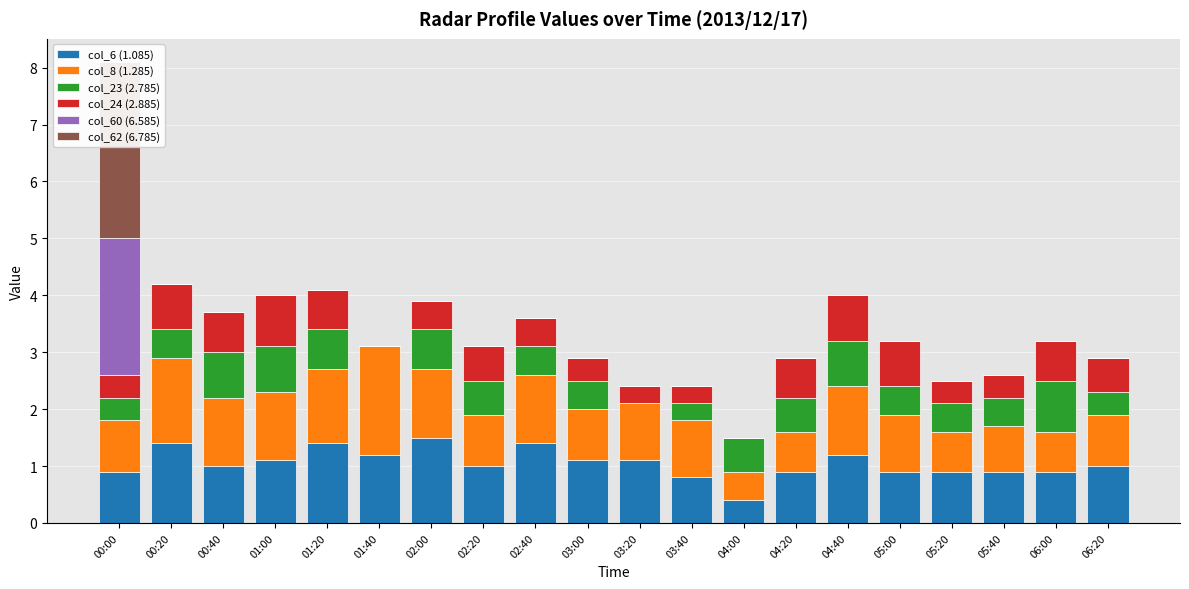

Reading left to right, what are all the values shown in this chart?

col_6 (1.085): 0.9	1.4	1.0	1.1	1.4	1.2	1.5	1.0	1.4	1.1	1.1	0.8	0.4	0.9	1.2	0.9	0.9	0.9	0.9	1.0
col_8 (1.285): 0.9	1.5	1.2	1.2	1.3	1.9	1.2	0.9	1.2	0.9	1.0	1.0	0.5	0.7	1.2	1.0	0.7	0.8	0.7	0.9
col_23 (2.785): 0.4	0.5	0.8	0.8	0.7	0.0	0.7	0.6	0.5	0.5	0.0	0.3	0.6	0.6	0.8	0.5	0.5	0.5	0.9	0.4
col_24 (2.885): 0.4	0.8	0.7	0.9	0.7	0.0	0.5	0.6	0.5	0.4	0.3	0.3	0.0	0.7	0.8	0.8	0.4	0.4	0.7	0.6
col_60 (6.585): 2.4	0.0	0.0	0.0	0.0	0.0	0.0	0.0	0.0	0.0	0.0	0.0	0.0	0.0	0.0	0.0	0.0	0.0	0.0	0.0
col_62 (6.785): 3.1	0.0	0.0	0.0	0.0	0.0	0.0	0.0	0.0	0.0	0.0	0.0	0.0	0.0	0.0	0.0	0.0	0.0	0.0	0.0